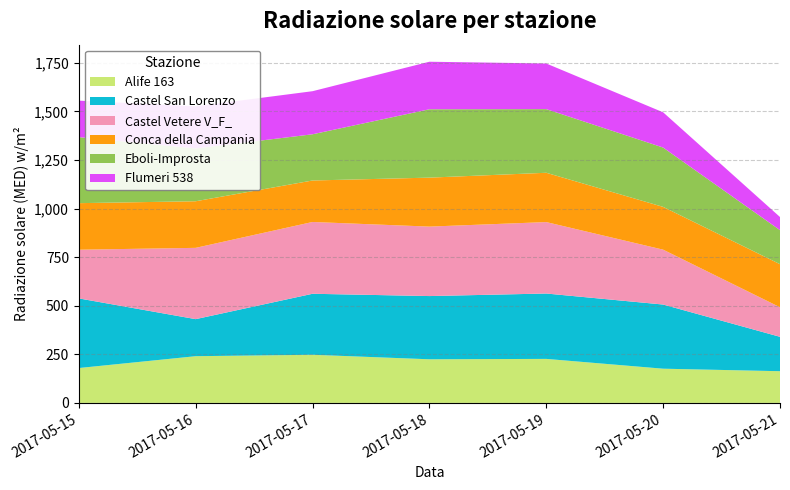

Reading left to right, transcribe all the data shown in this chart.

Alife 163: 179.4	240.3	247.6	224.4	226.4	176.0	163.1
Castel San Lorenzo: 358.2	190.6	313.8	325.2	336.3	330.0	176.9
Castel Vetere V_F_: 250.4	366.7	369.3	357.3	367.5	282.3	152.0
Conca della Campania: 239.5	239.7	213.4	251.9	253.6	220.0	221.6
Eboli-Improsta: 339.7	271.6	237.7	351.7	327.4	305.2	175.0
Flumeri 538: 187.6	216.8	221.6	244.5	234.7	181.3	67.6